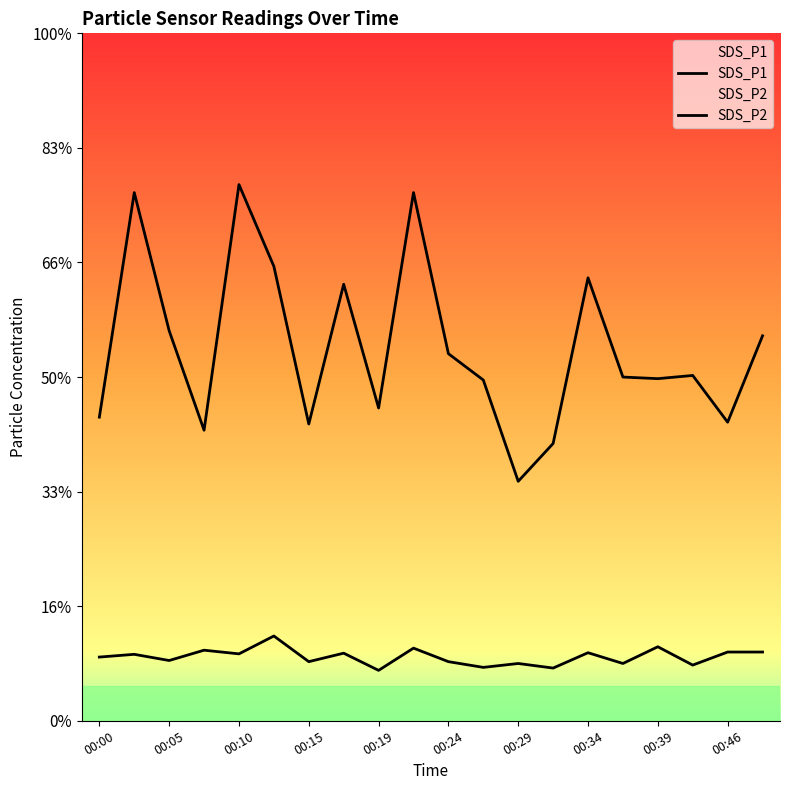

At which label does SDS_P2 reach its minimum?

00:19